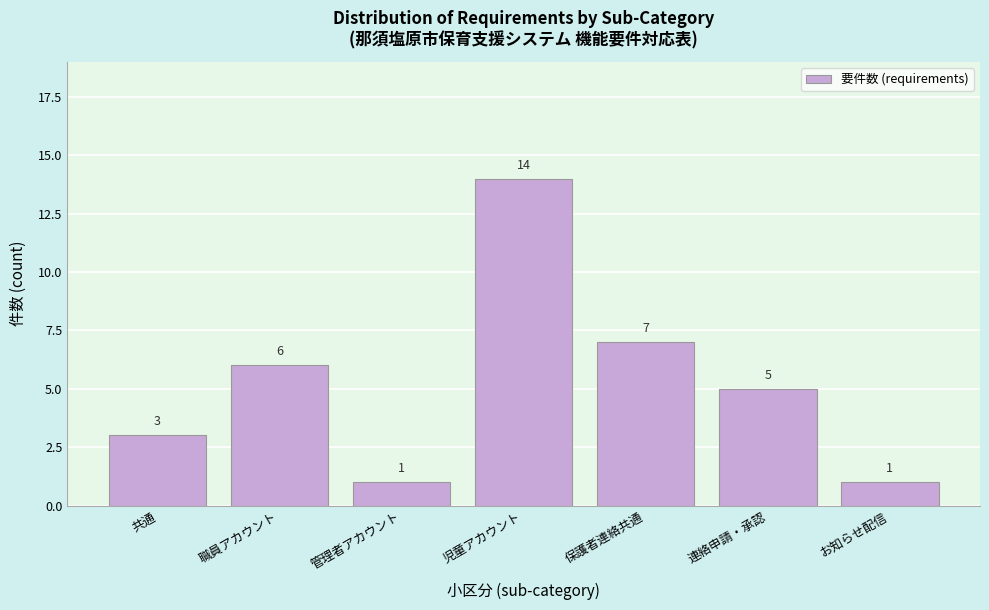

Reading right to left, transcribe all the data shown in this chart.

お知らせ配信=1	連絡申請・承認=5	保護者連絡共通=7	児童アカウント=14	管理者アカウント=1	職員アカウント=6	共通=3